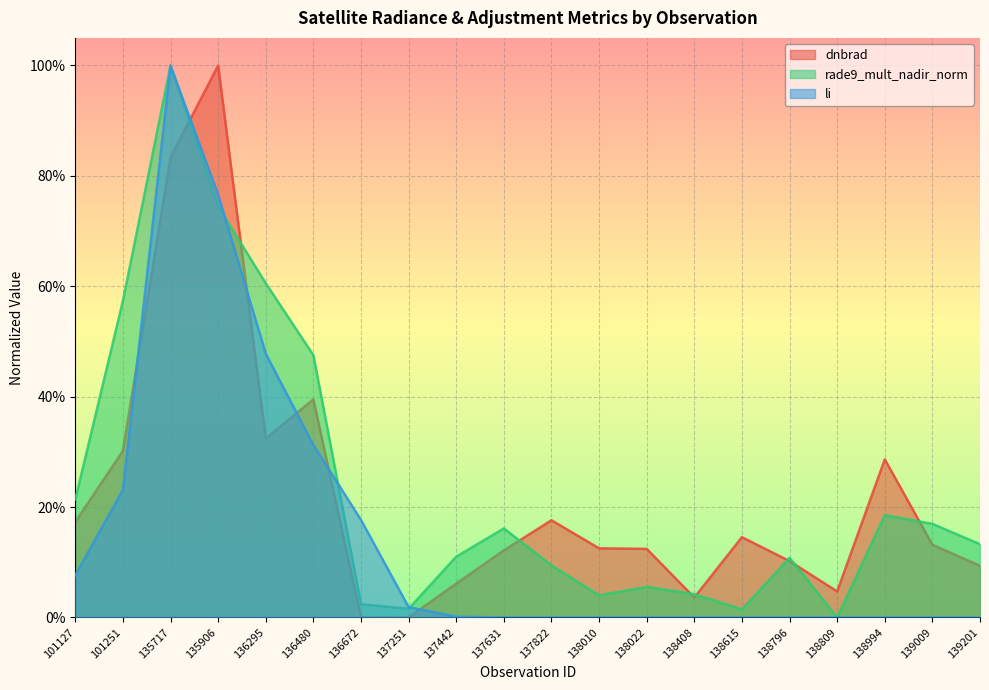

What is the sum of the rade9_mult_nadir_norm values at 135906 and 137251?

0.8